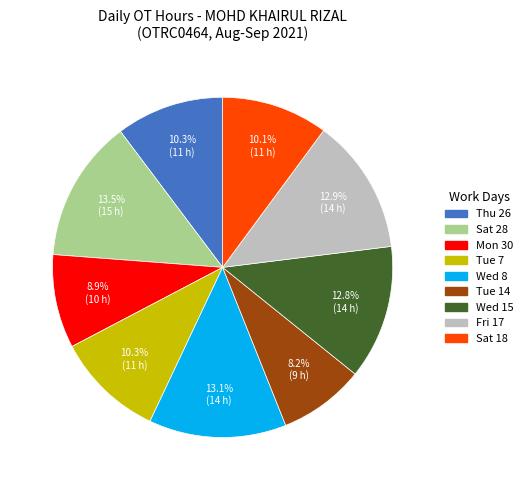

Is there any slice that represents more than half of the pie?

No